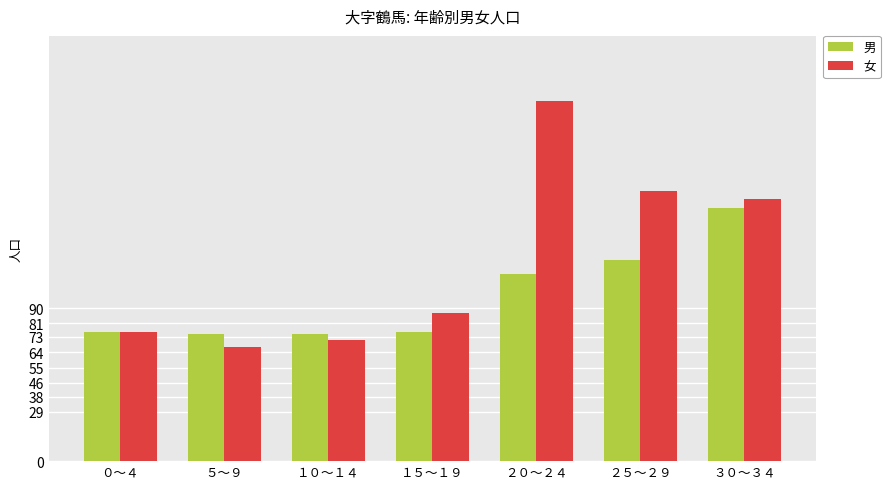

Reading left to right, what are all the values shown in this chart?

男: ０～４=76	５～９=75	１０～１４=75	１５～１９=76	２０～２４=110	２５～２９=118	３０～３４=149
女: ０～４=76	５～９=67	１０～１４=71	１５～１９=87	２０～２４=212	２５～２９=159	３０～３４=154